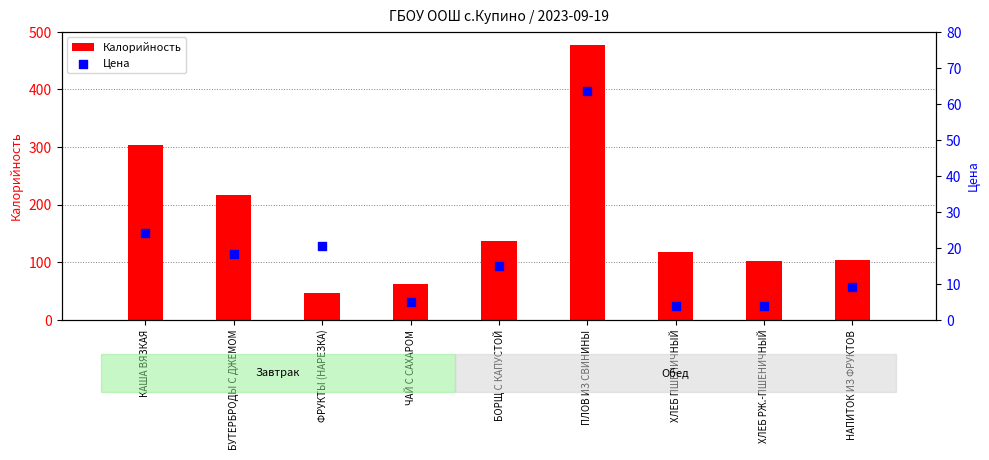

Which series has the largest total across all categories?

Калорийность